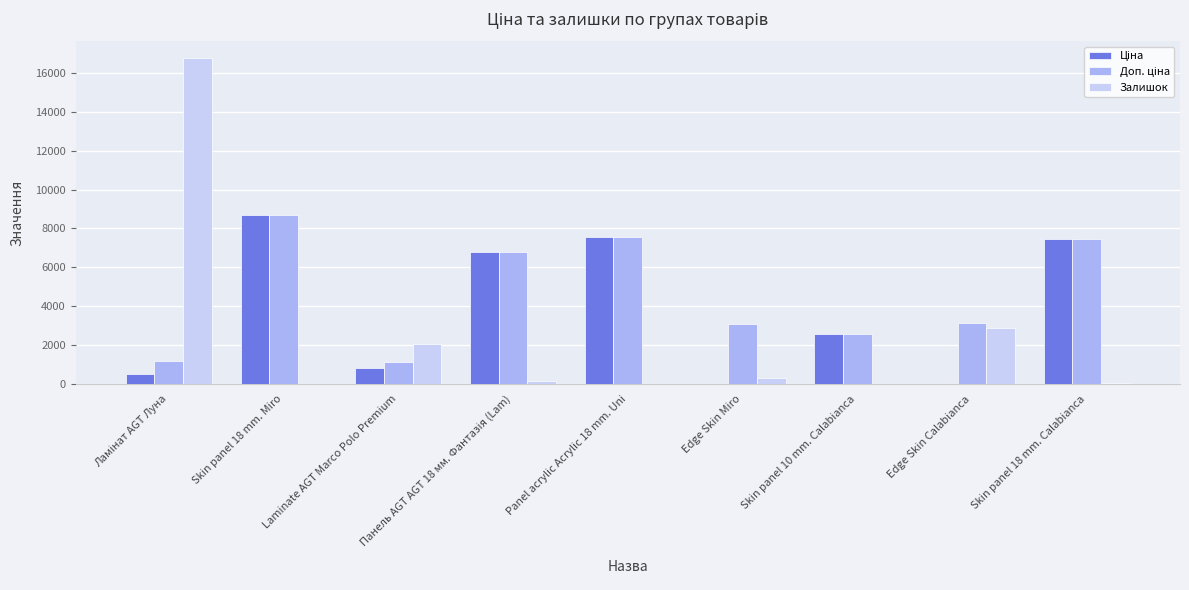

How many groups of bars are there?

9